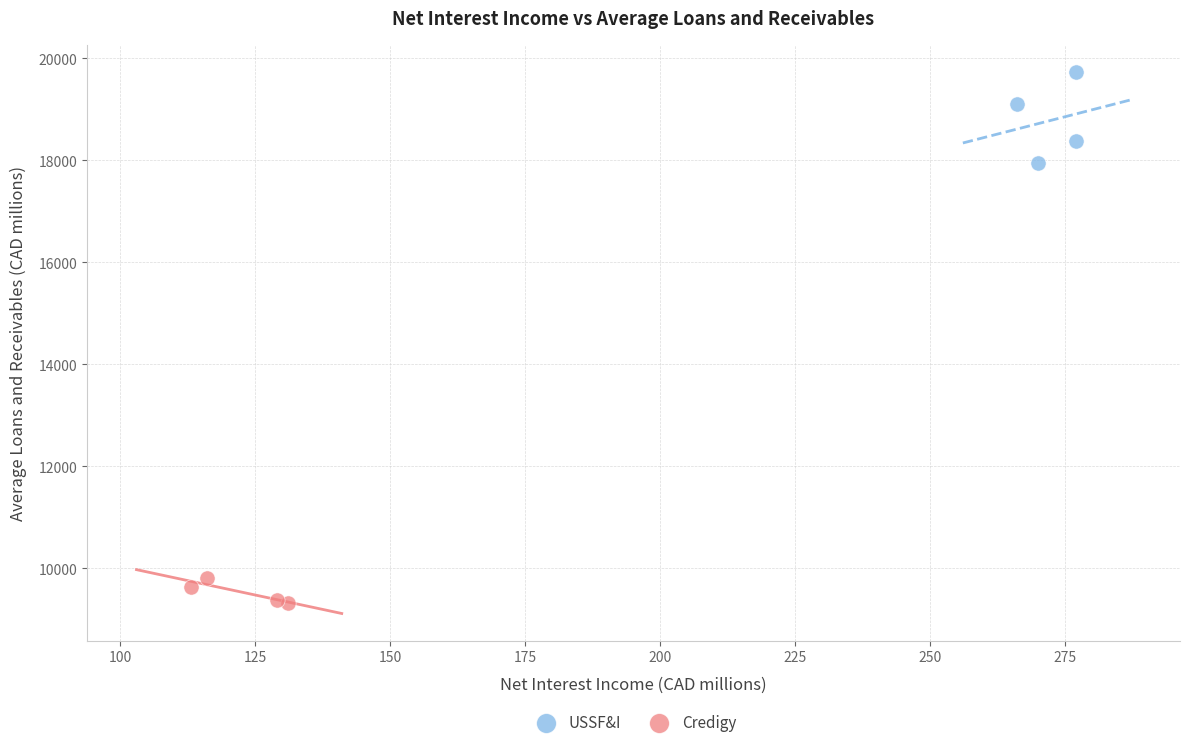

Which series has the largest Y range (max minus min)?

USSF&I